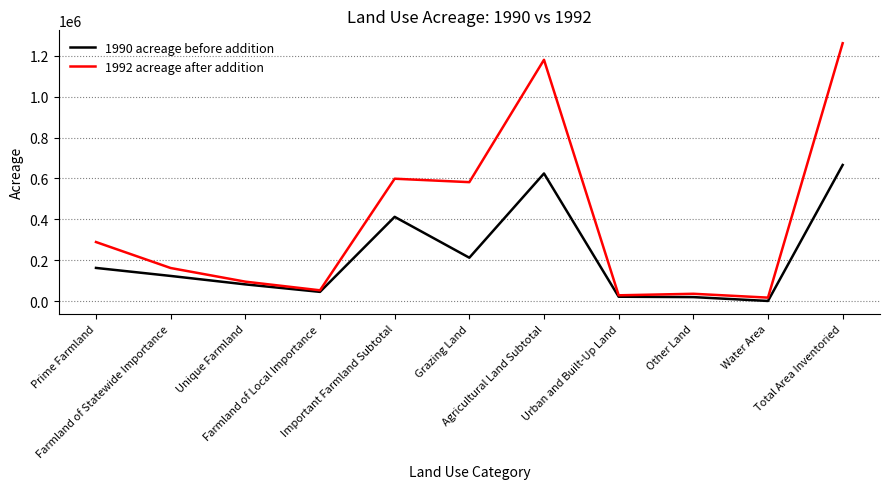

Which series has the largest total across all categories?

1992 acreage after addition